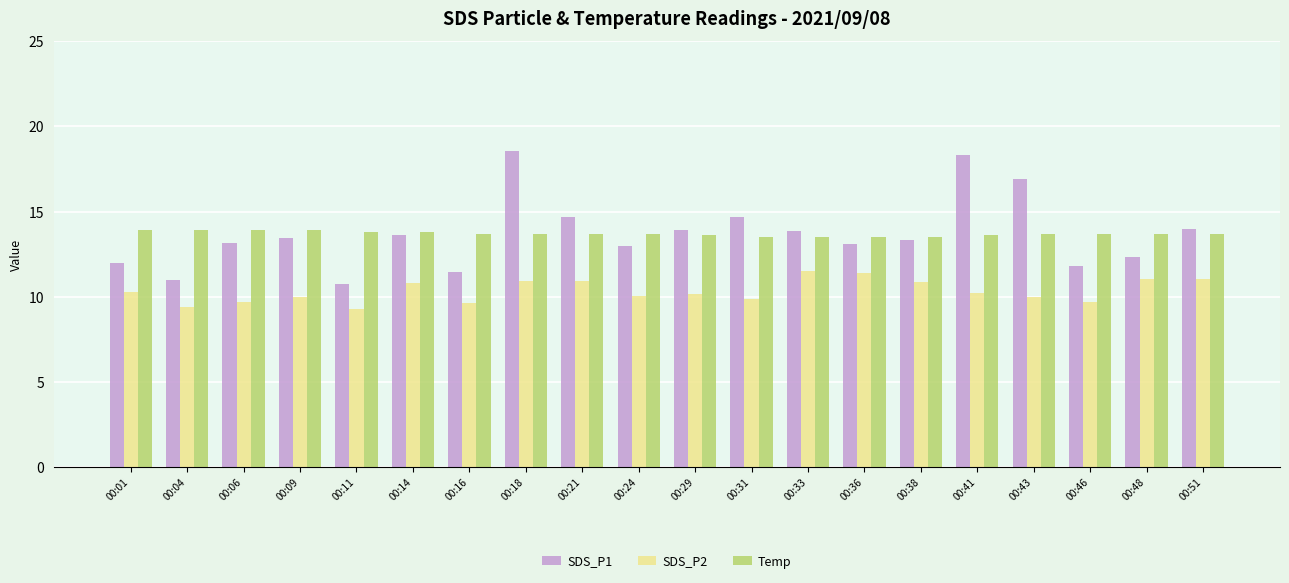

Is the value of Temp at 00:01 greater than the value of SDS_P1 at 00:31?

No